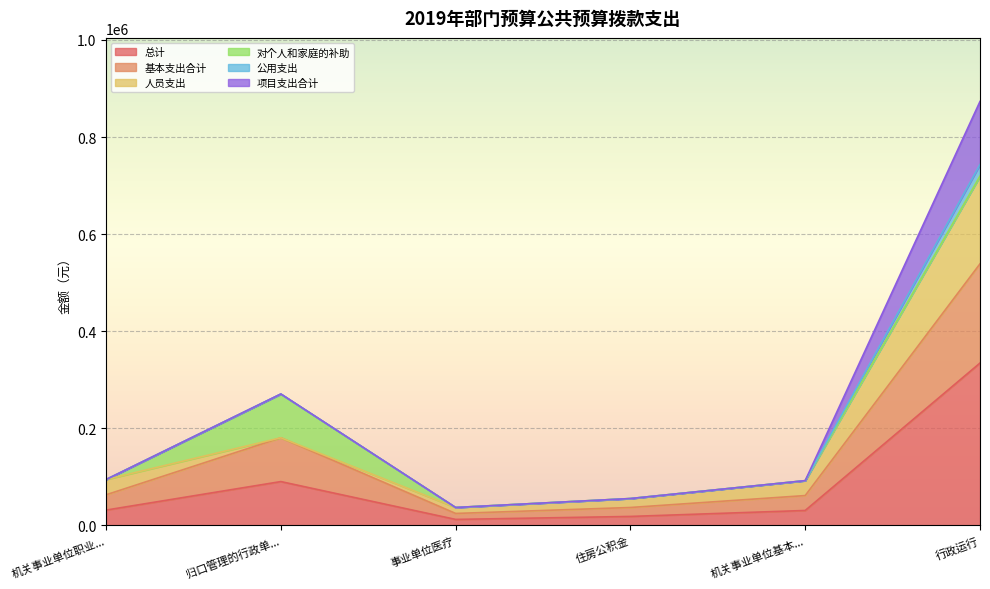

At which category is the sum across all series the highest?

行政运行